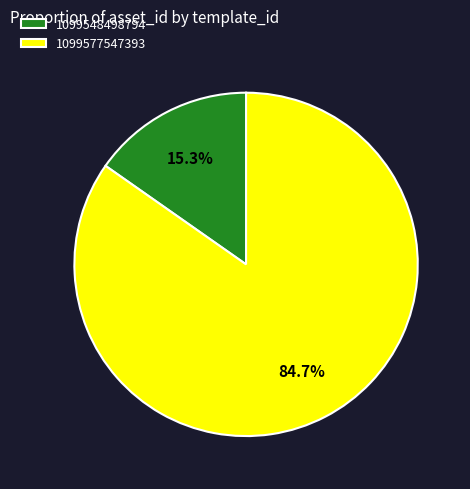

How many slices are in this pie chart?

2